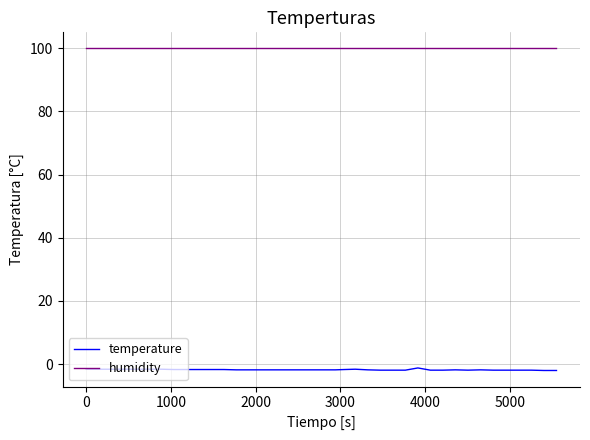

What is the greatest value displayed?

99.9